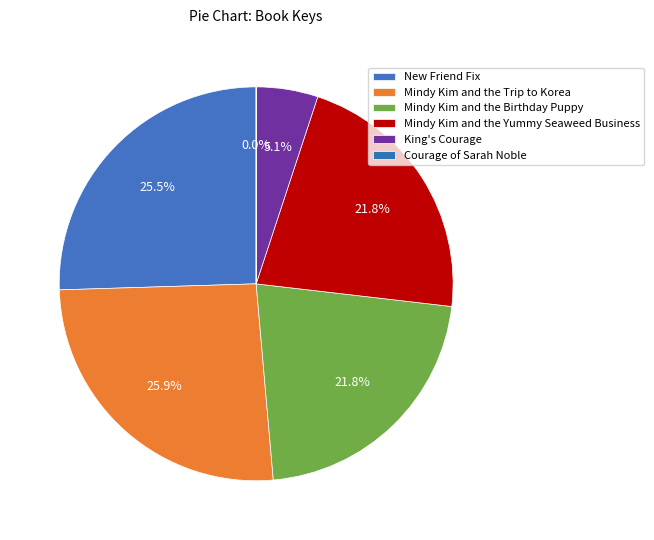

How many slices are in this pie chart?

6